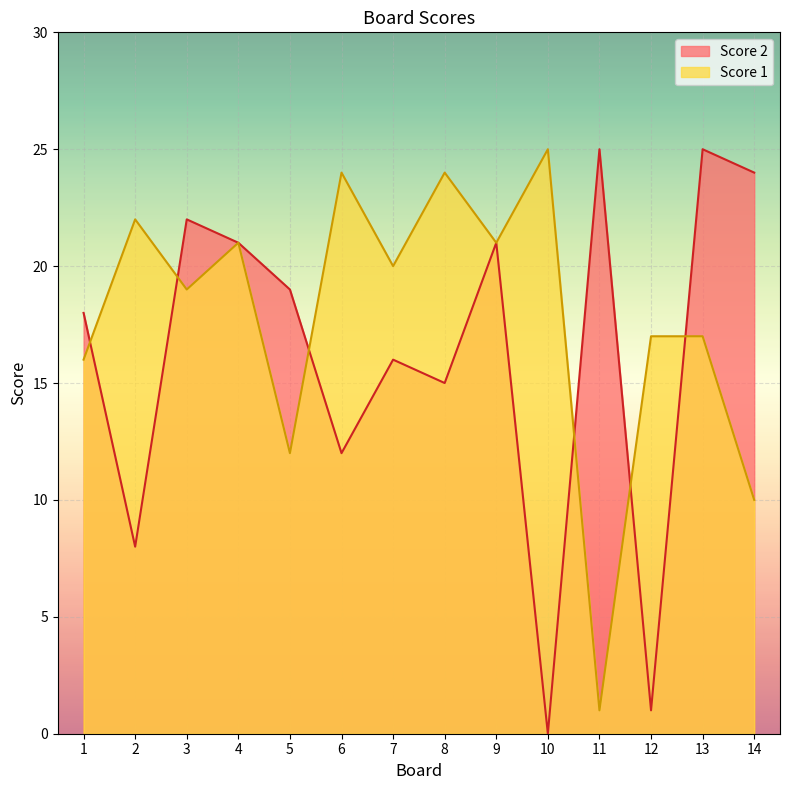

True or false: Score 1 has a value of 12 at 5.

True